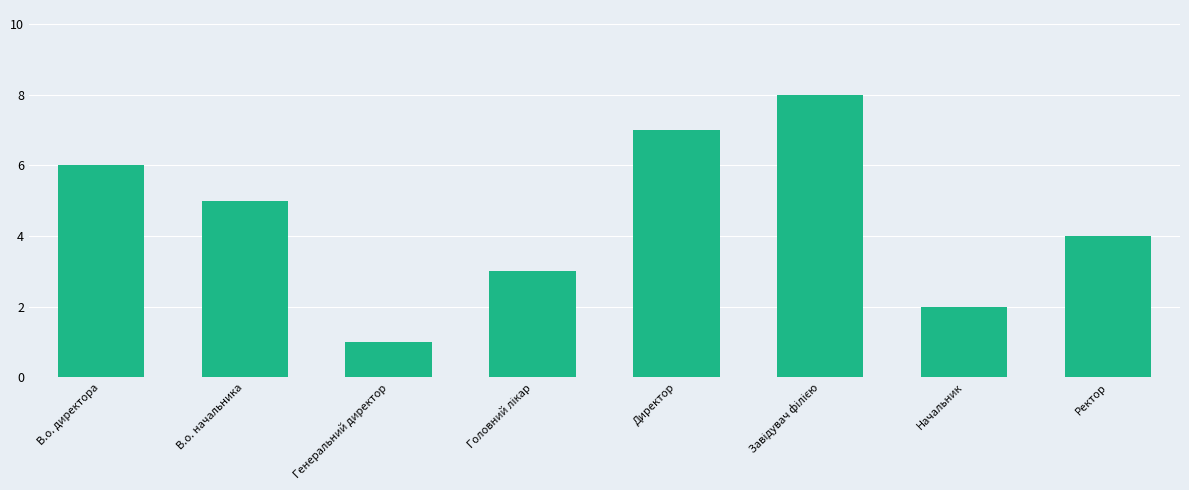

What is the sum of all values?

36